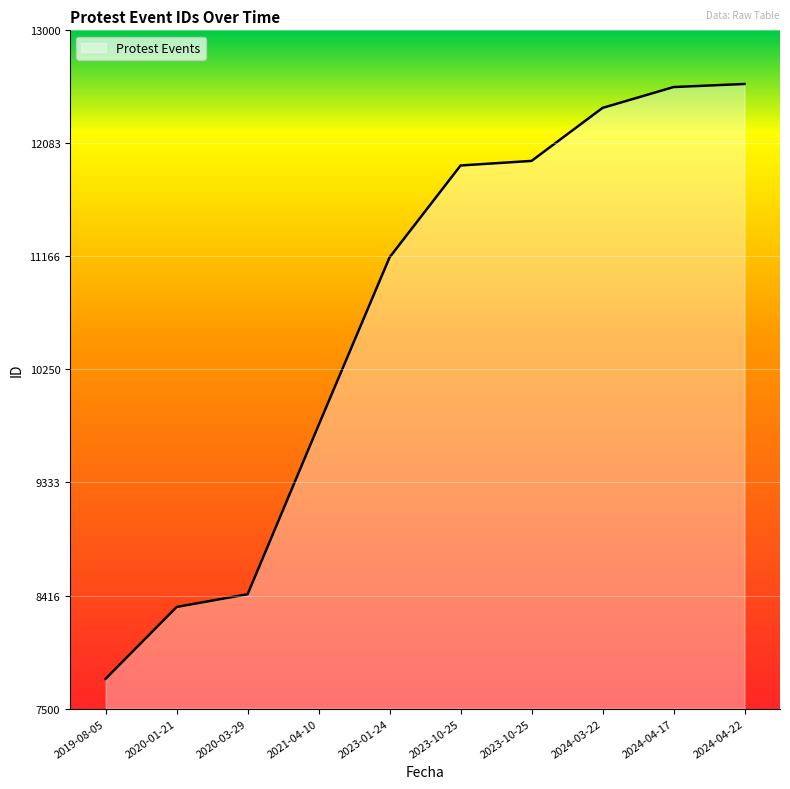

The value at 2019-08-05 is 10906. True or false?

False